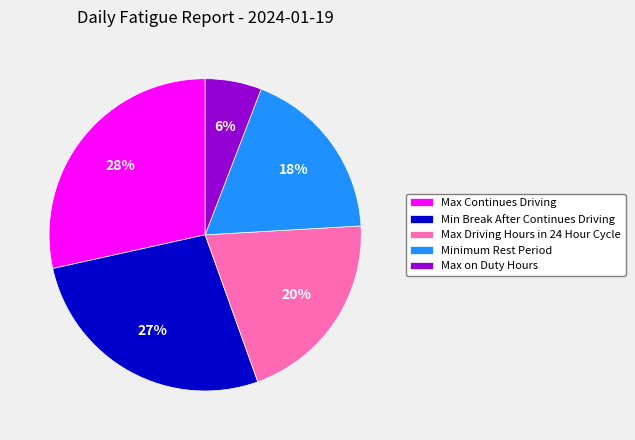

What percentage is the Max Driving Hours in 24 Hour Cycle slice, to the nearest percent?

20%